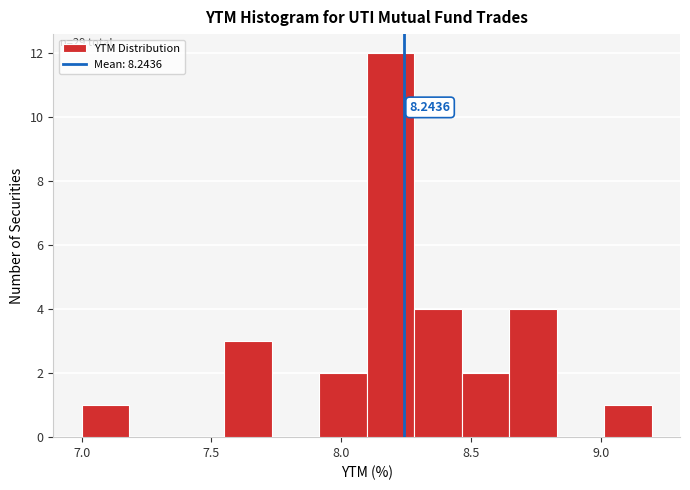

Around what value on the x-axis is the tallest bar? Give the approximate position of its centre, as read against the axis.

8.20